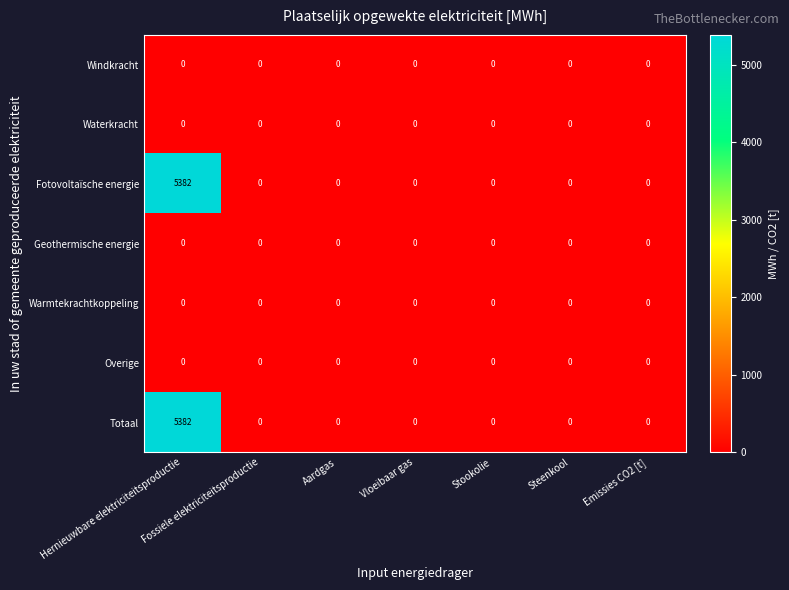

At which category is the sum across all series the highest?

Hernieuwbare elektriciteitsproductie